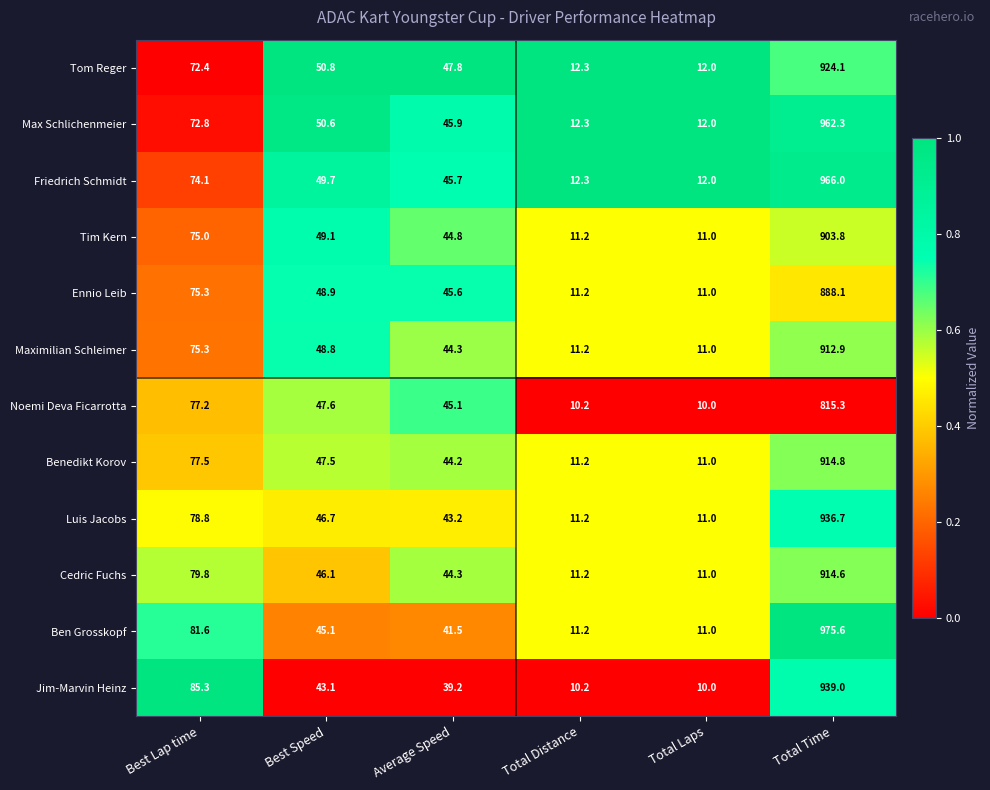

At which category does the chart reach its minimum across all series?

Total Laps